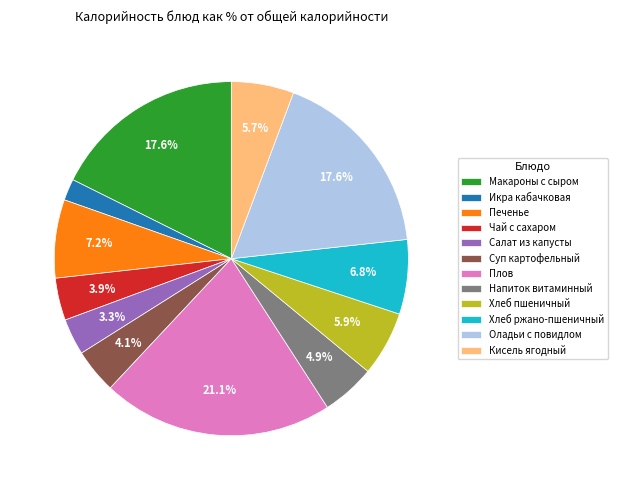

Does Оладьи с повидлом account for over 50% of the chart?

No